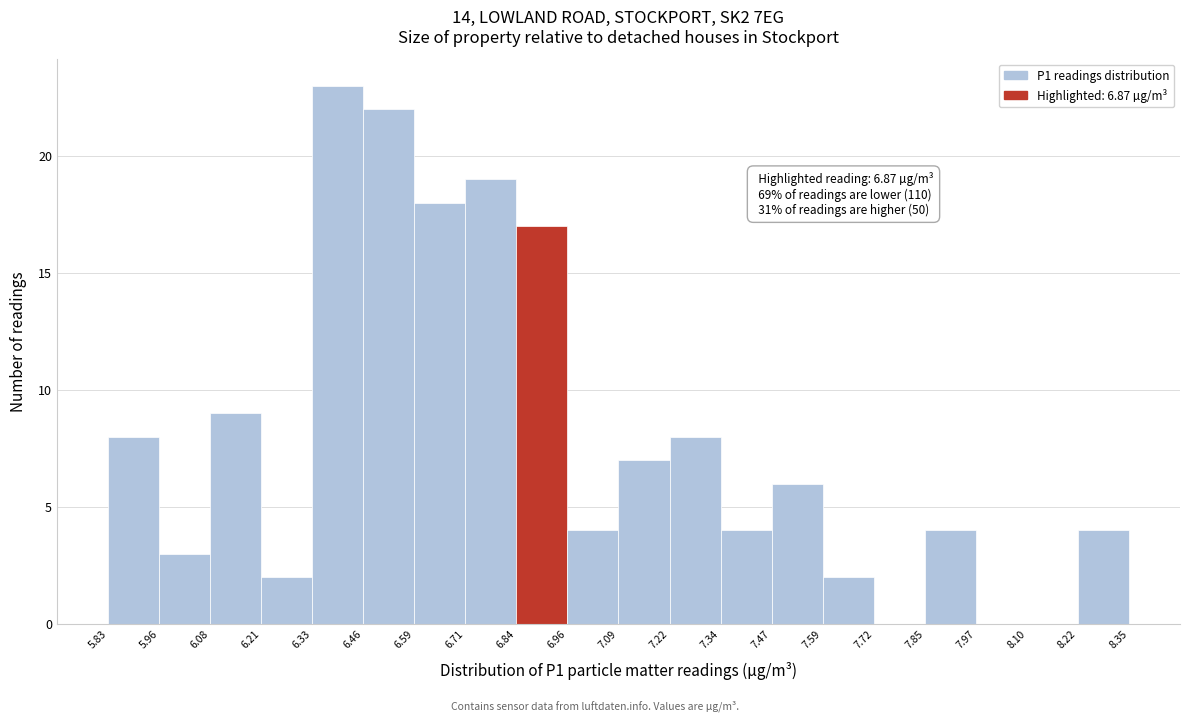

Over which range of the x-axis is the bar tallest?

6.33 to 6.46